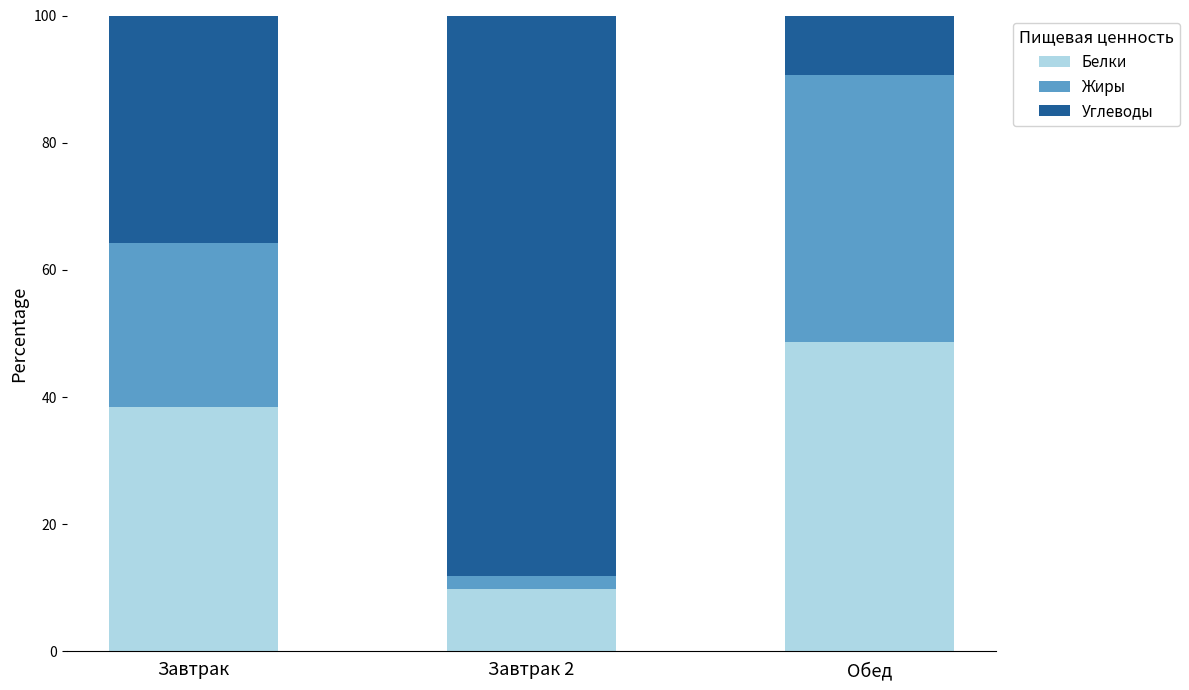

True or false: Белки has a value of 4.9 at Завтрак 2.

False